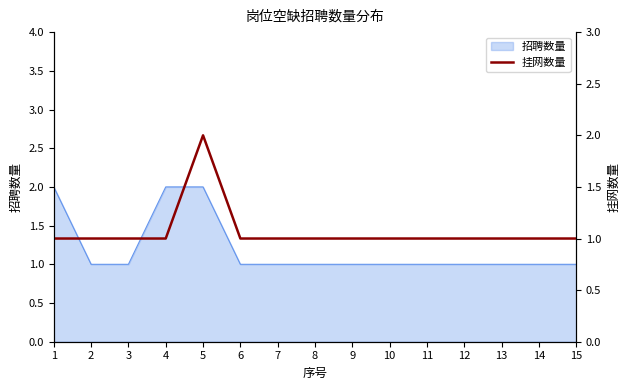

Reading left to right, transcribe all the data shown in this chart.

1=1	2=1	3=1	4=1	5=2	6=1	7=1	8=1	9=1	10=1	11=1	12=1	13=1	14=1	15=1